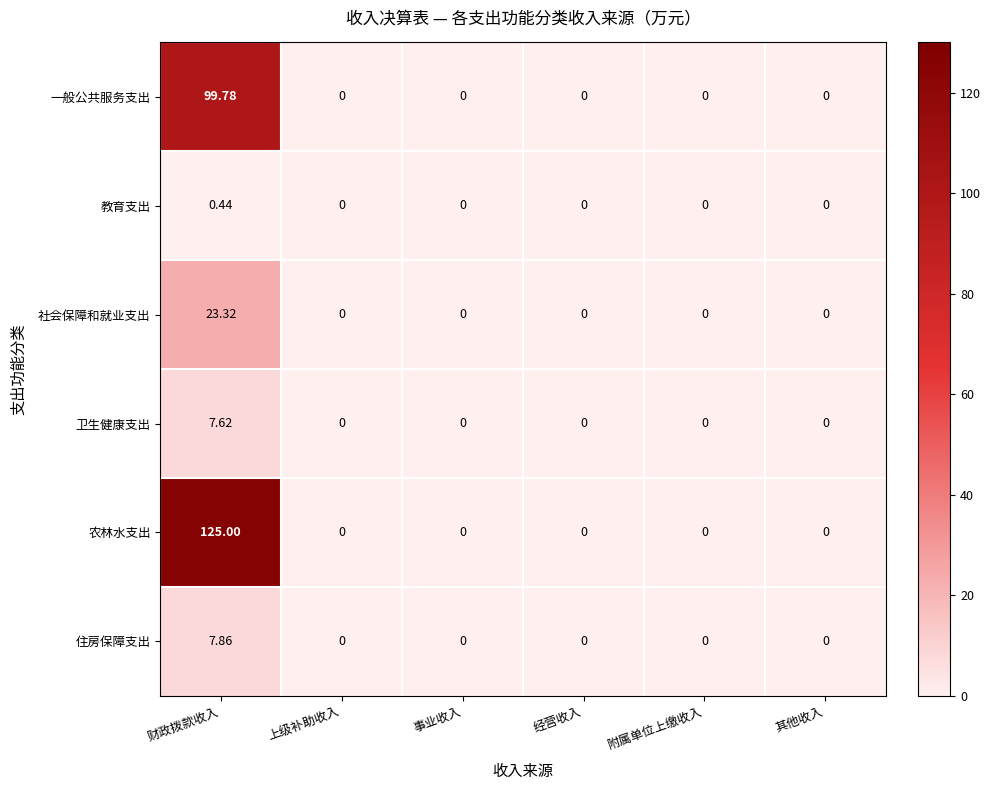

Which label corresponds to the largest value in the chart?

财政拨款收入